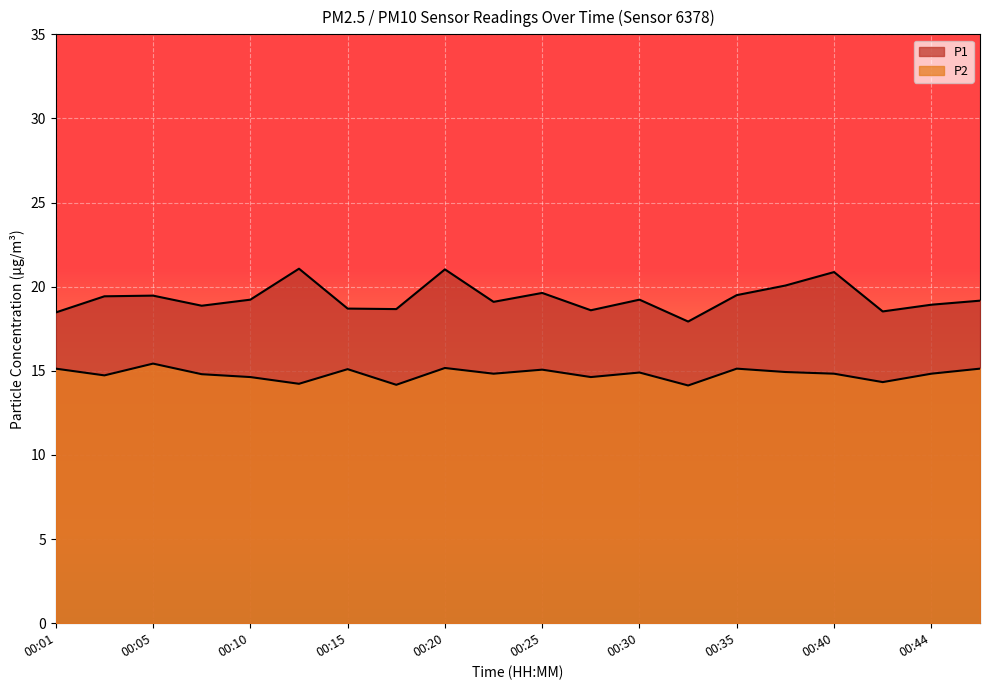

True or false: P2 and P1 intersect in this chart.

False